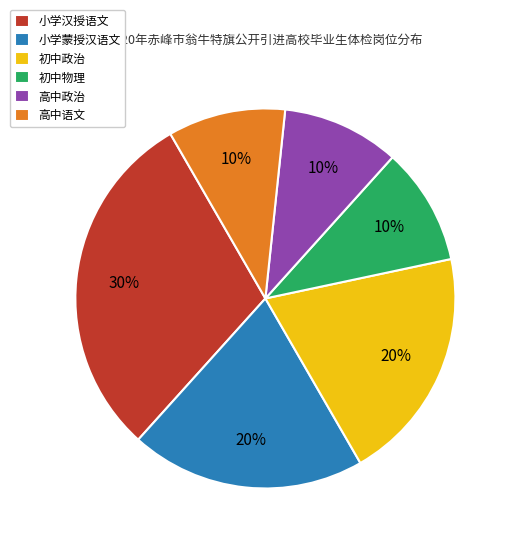

Is the sum of 高中政治 and 初中政治 greater than half?

No